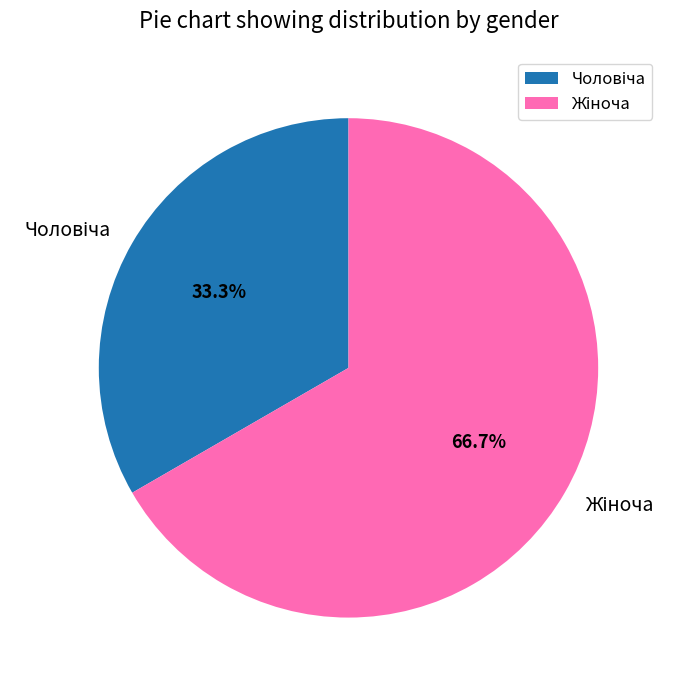

Is there a majority slice in this chart?

Yes